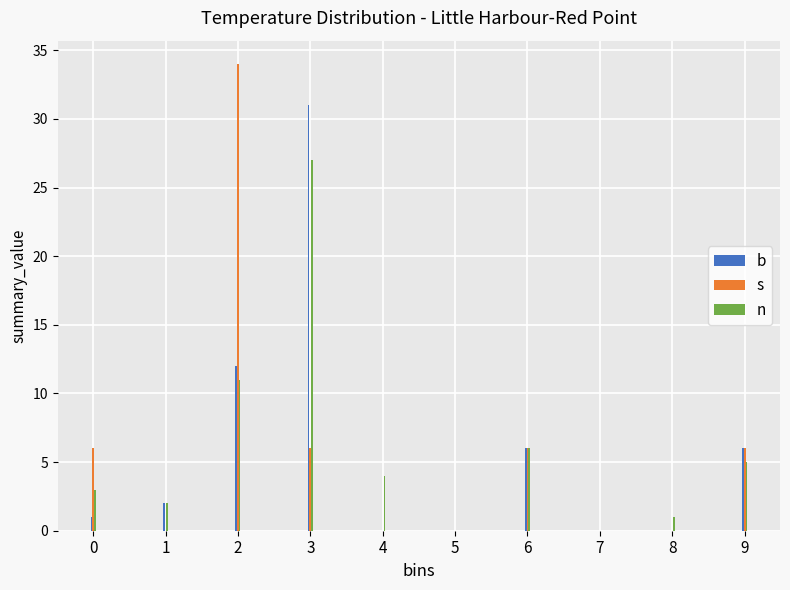

Reading right to left, list all the values displayed in this chart.

b: 9=6	8=0	7=0	6=6	5=0	4=0	3=31	2=12	1=2	0=1
s: 9=6	8=0	7=0	6=6	5=0	4=0	3=6	2=34	1=0	0=6
n: 9=5	8=1	7=0	6=6	5=0	4=4	3=27	2=11	1=2	0=3